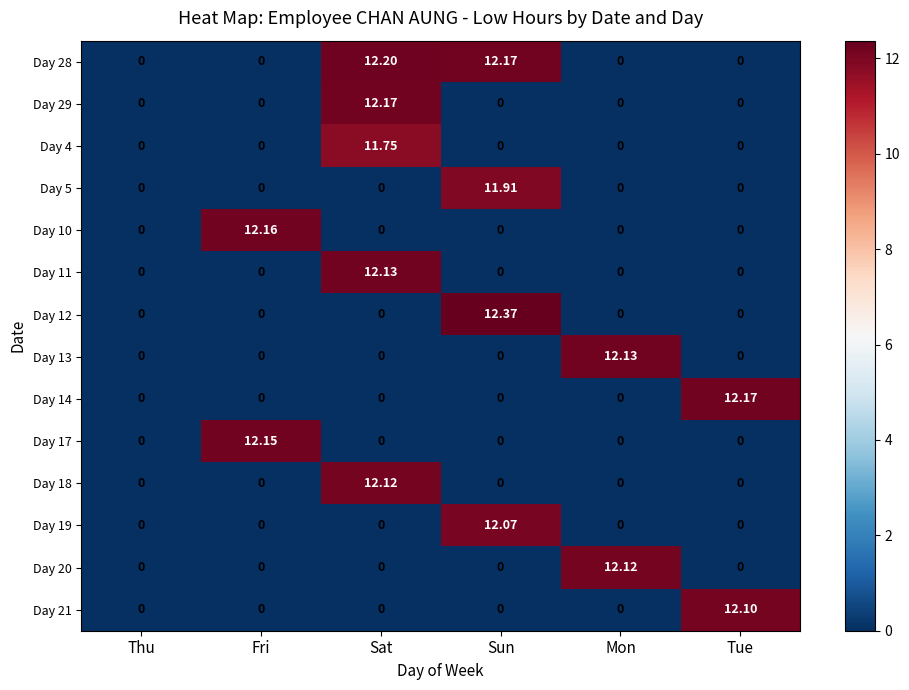

Which category has the highest value across all series?

Sun